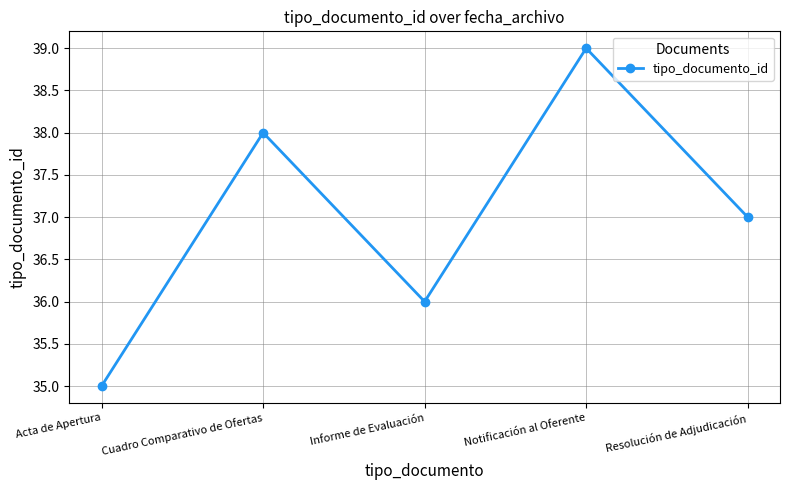

How many values are between 36 and 38?

3